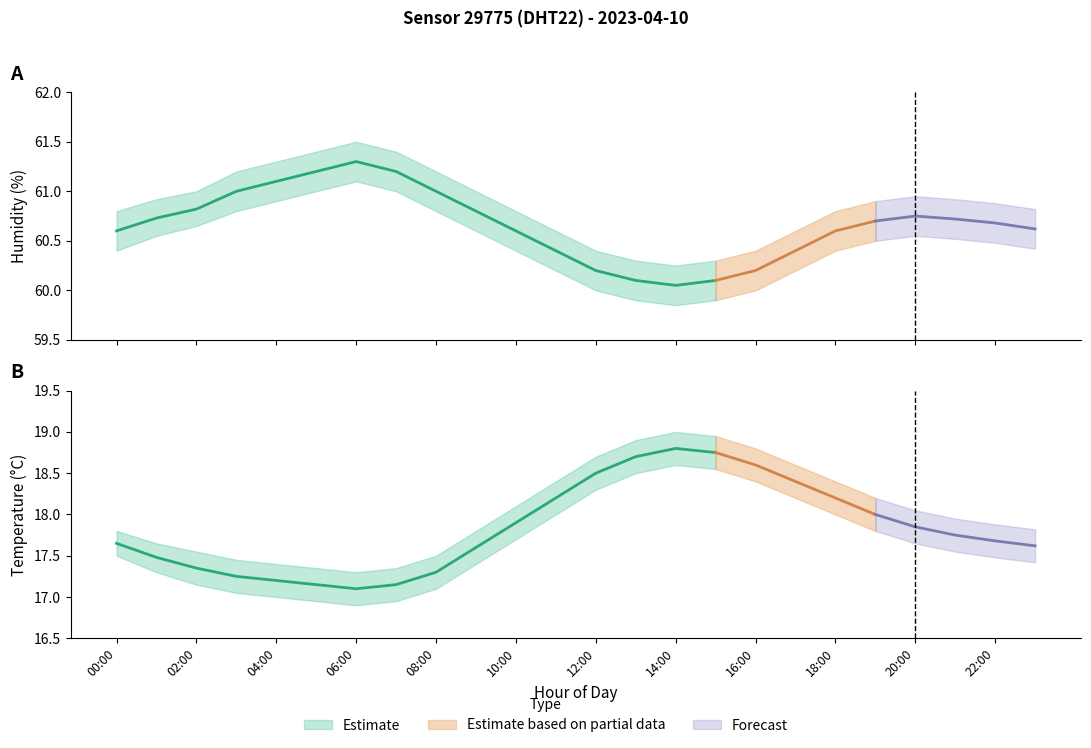

Reading left to right, extract all data points from this chart.

temperature: 00:00=17.6	01:00=17.5	02:00=17.4	03:00=17.2	04:00=17.2	05:00=17.1	06:00=17.1	07:00=17.1	08:00=17.3	09:00=17.6	10:00=17.9	11:00=18.2	12:00=18.5	13:00=18.7	14:00=18.8	15:00=18.8	16:00=18.6	17:00=18.4	18:00=18.2	19:00=18.0	20:00=17.9	21:00=17.8	22:00=17.7	23:00=17.6
humidity: 00:00=60.6	01:00=60.7	02:00=60.8	03:00=61.0	04:00=61.1	05:00=61.2	06:00=61.3	07:00=61.2	08:00=61.0	09:00=60.8	10:00=60.6	11:00=60.4	12:00=60.2	13:00=60.1	14:00=60.0	15:00=60.1	16:00=60.2	17:00=60.4	18:00=60.6	19:00=60.7	20:00=60.8	21:00=60.7	22:00=60.7	23:00=60.6